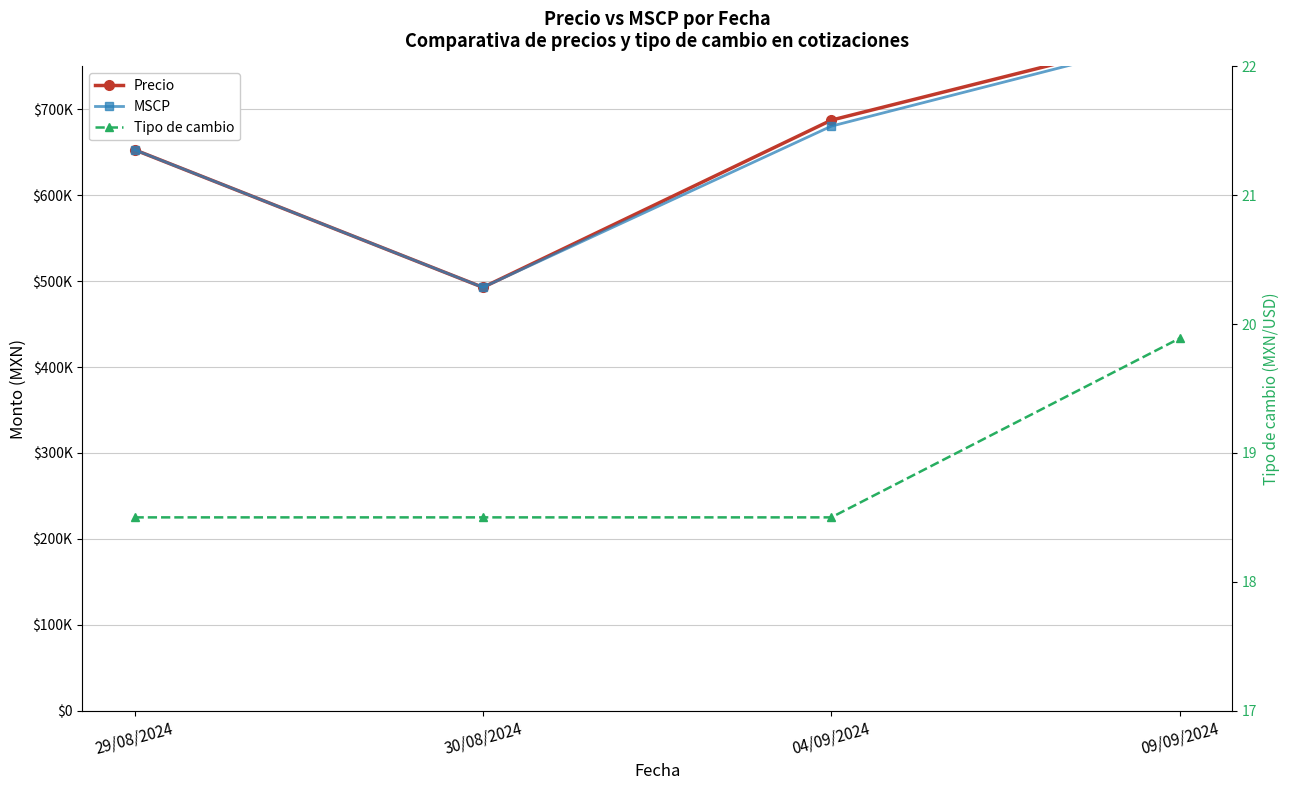

How many Tipo de cambio values are between 18 and 19?

3